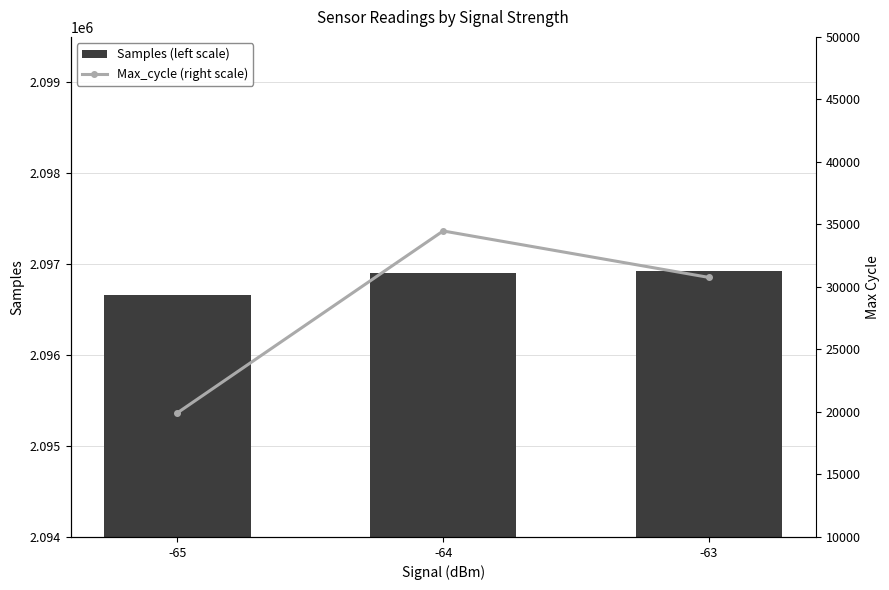

What are all the series names shown in the legend?

Samples (left scale), Max_cycle (right scale)